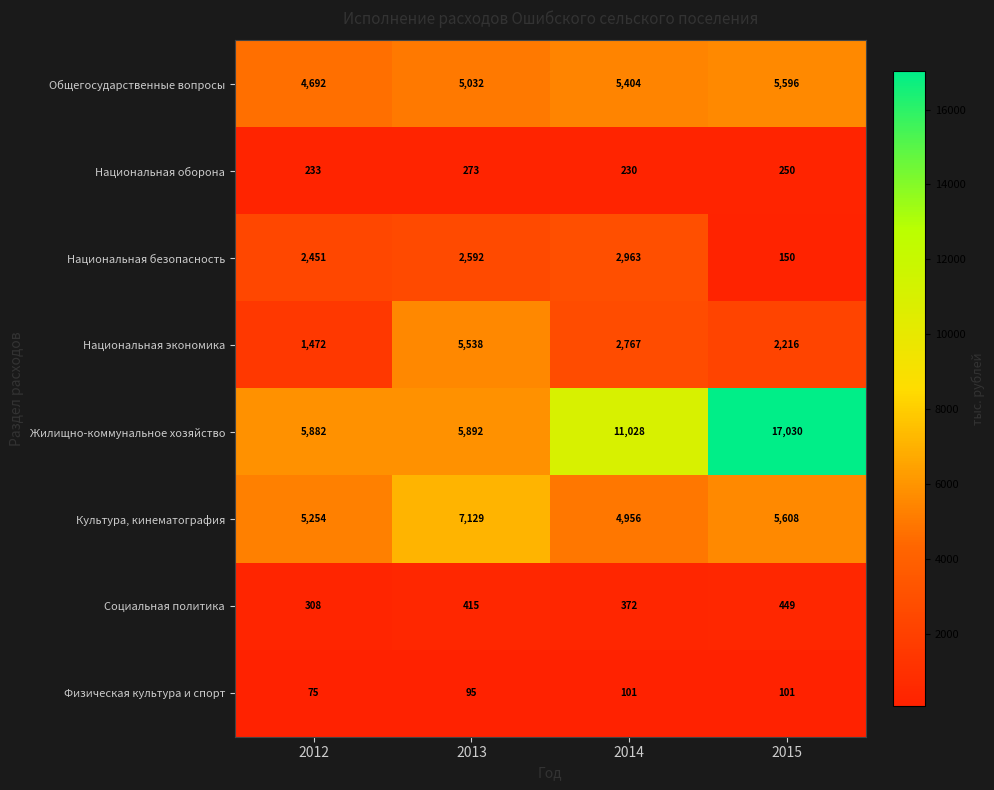

Count the number of categories in the chart.

4